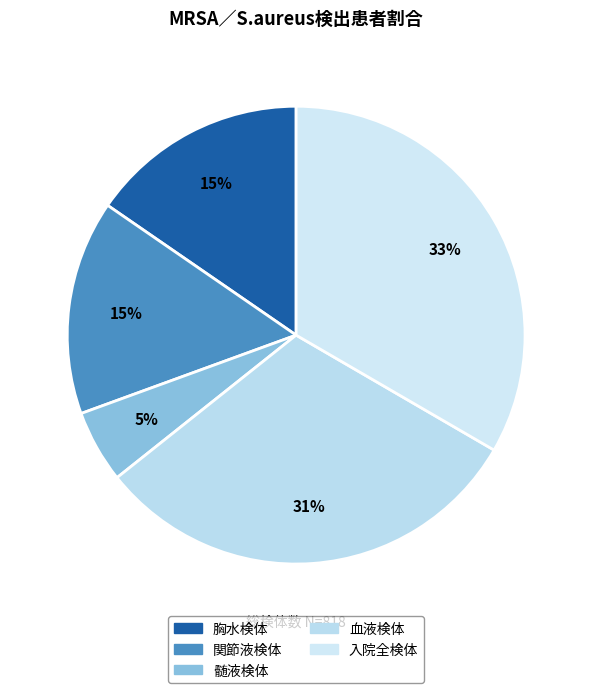

What is the smallest slice in the pie chart?

髄液検体